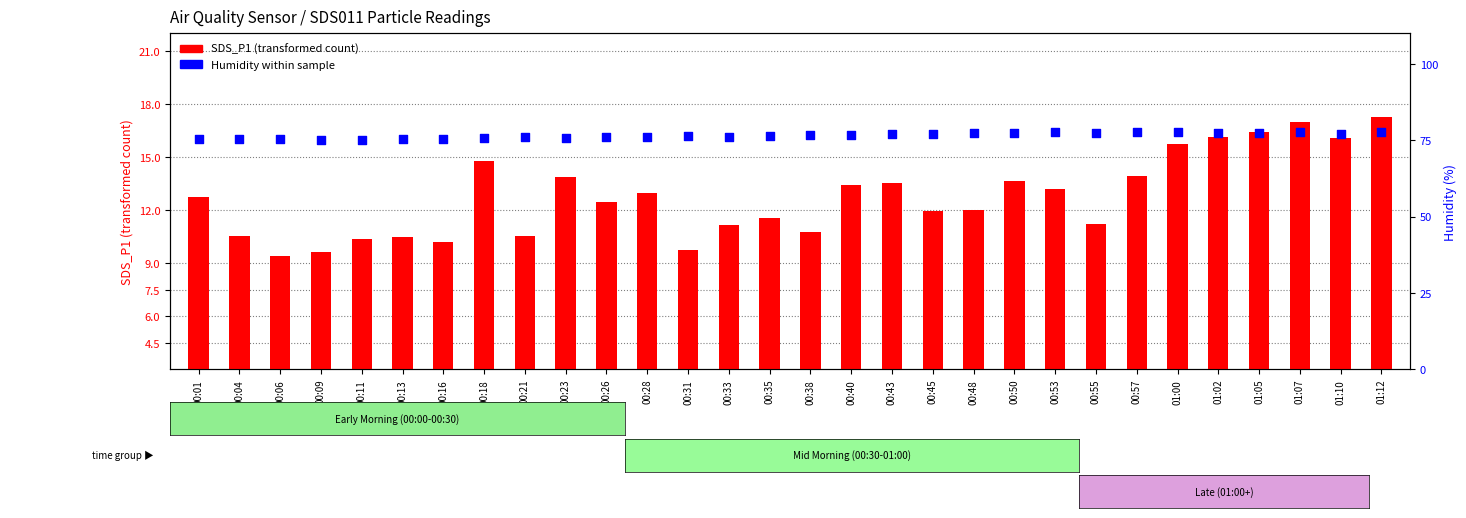

What is the total value across all series at 00:18?

90.6